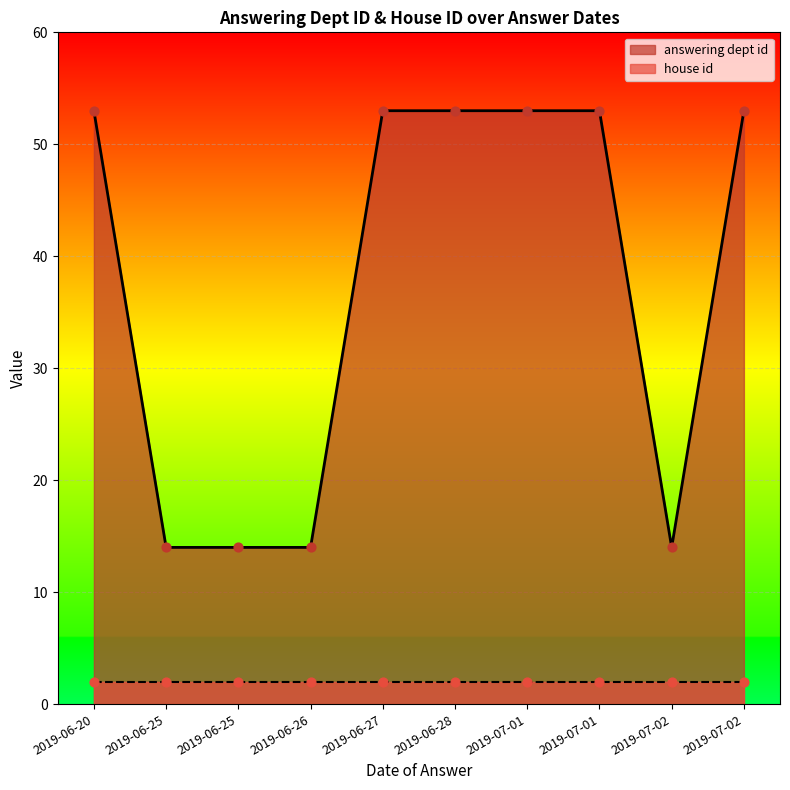

Is the value of answering dept id at 2019-06-25 greater than the value of house id at 2019-07-01?

Yes